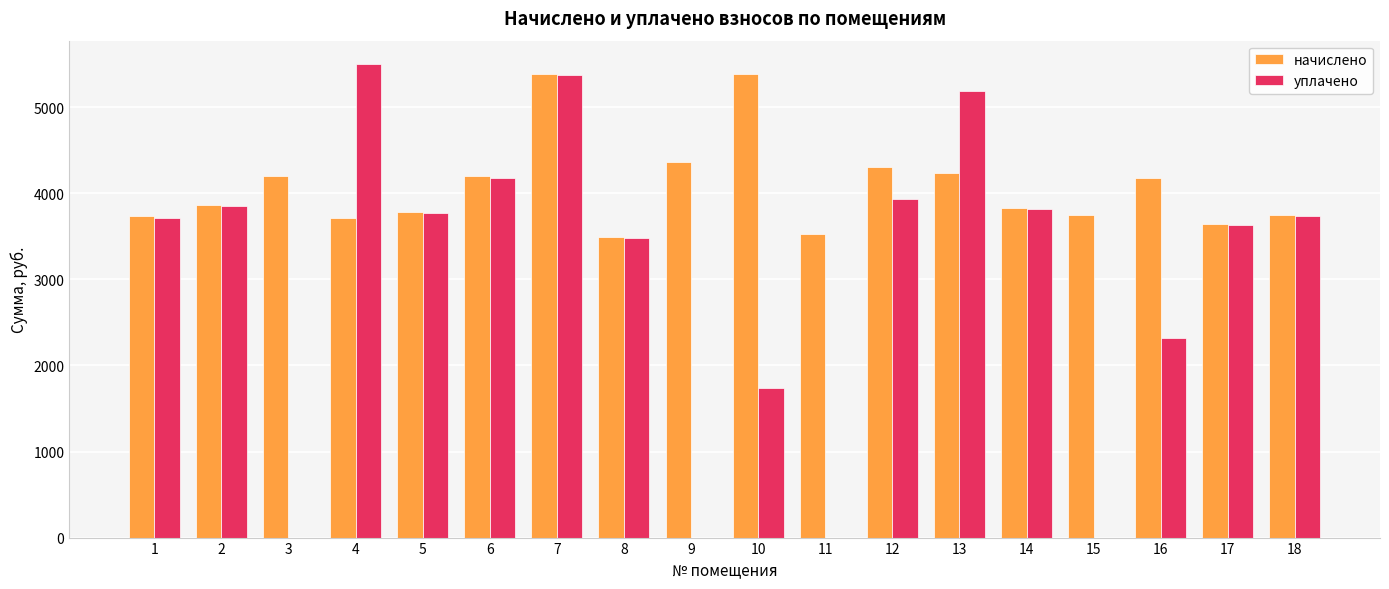

Is it true that уплачено equals 0.0 at 3?

True